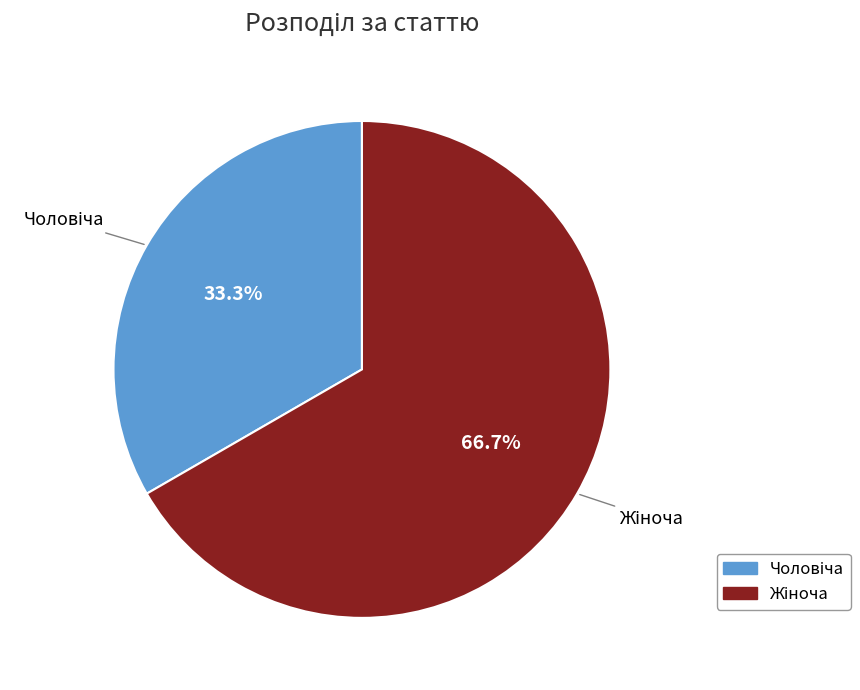

Is there any slice that represents more than half of the pie?

Yes